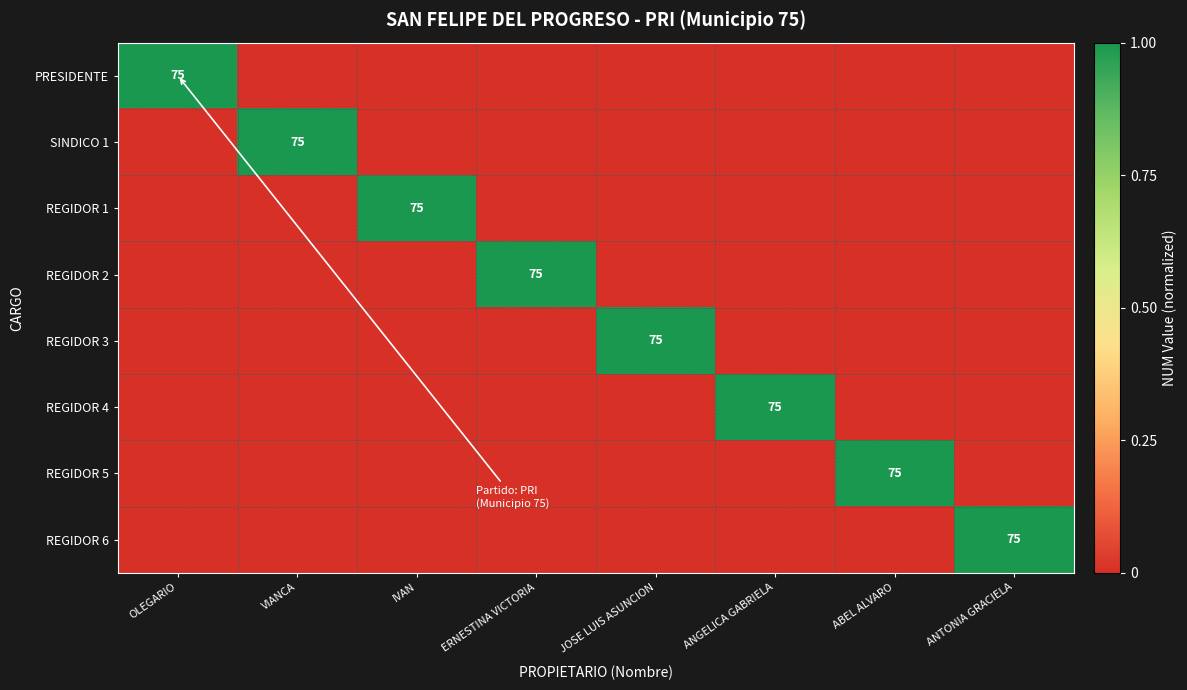

The PRESIDENTE series shows 33 at OLEGARIO. True or false?

False